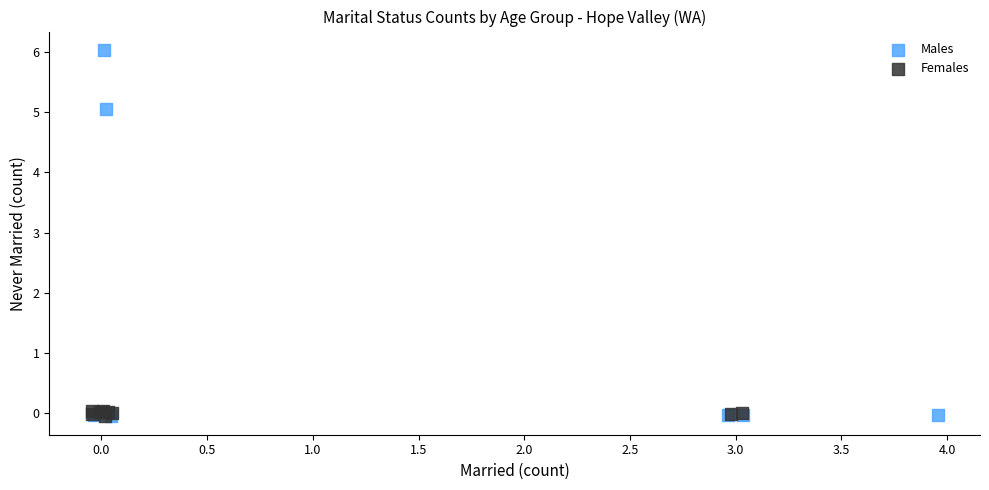

Which series has the widest spread of Y values?

Males